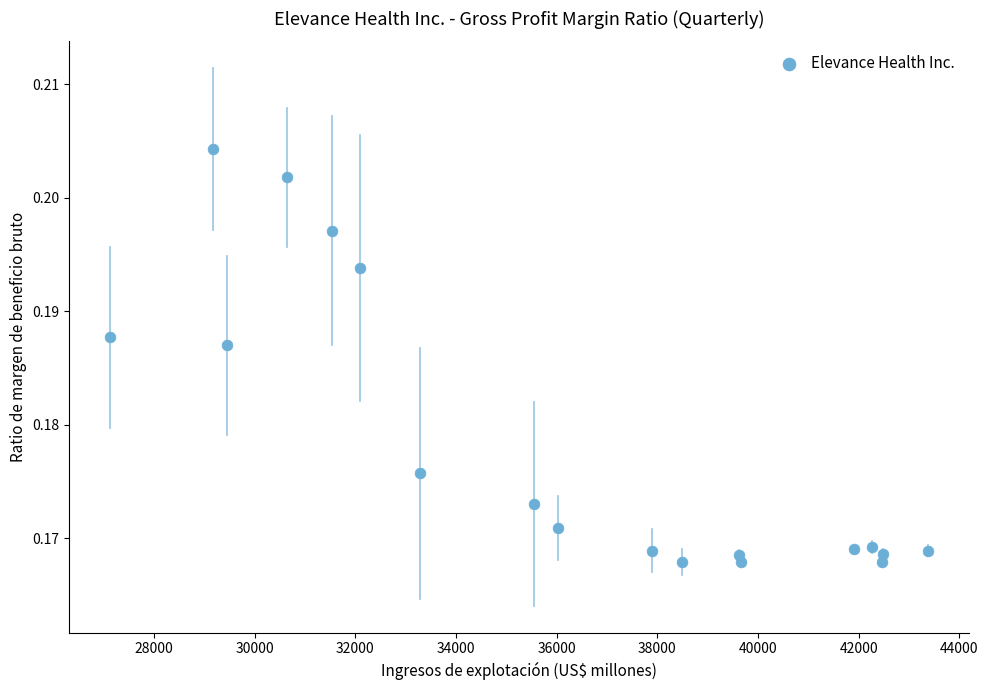

What is the range of X values (max minus min)?

16245.0